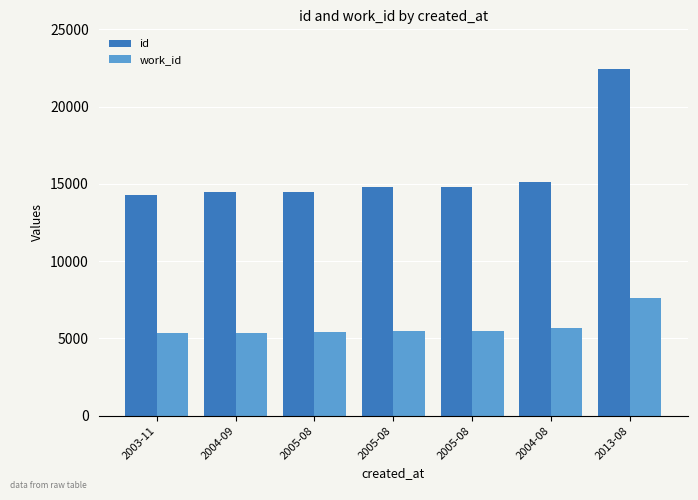

At 2005-08, list the series in order from largest to smallest.

id, work_id